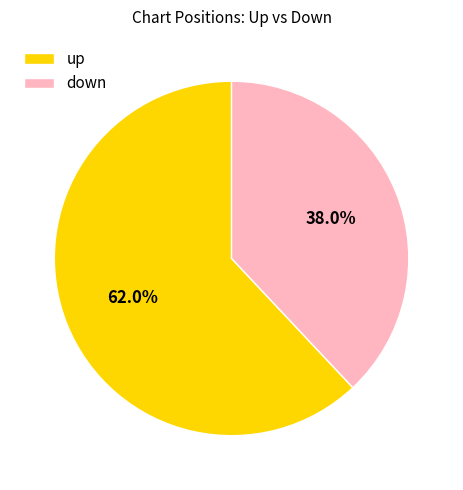

Which category accounts for the majority?

up